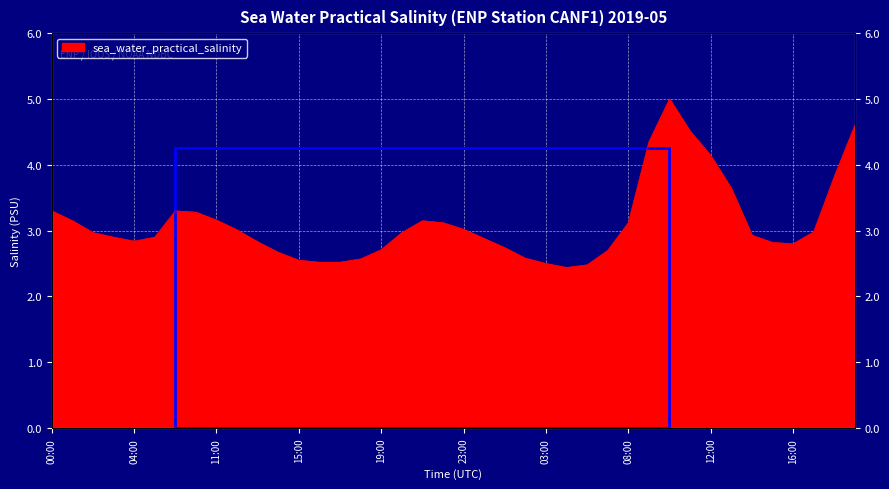

List the labels in order of value, largest first.

2019-05-02T10:00, 2019-05-02T19:00, 2019-05-02T11:00, 2019-05-02T09:00, 2019-05-02T12:00, 2019-05-02T18:00, 2019-05-02T13:00, 2019-05-01T00:00, 2019-05-01T09:00, 2019-05-01T10:00, 2019-05-01T11:00, 2019-05-01T01:00, 2019-05-01T21:00, 2019-05-01T22:00, 2019-05-02T08:00, 2019-05-01T23:00, 2019-05-01T12:00, 2019-05-02T17:00, 2019-05-01T02:00, 2019-05-01T20:00, 2019-05-02T14:00, 2019-05-01T03:00, 2019-05-01T05:00, 2019-05-02T00:00, 2019-05-01T04:00, 2019-05-01T13:00, 2019-05-02T15:00, 2019-05-02T16:00, 2019-05-02T01:00, 2019-05-01T19:00, 2019-05-02T07:00, 2019-05-01T14:00, 2019-05-02T02:00, 2019-05-01T18:00, 2019-05-01T15:00, 2019-05-01T16:00, 2019-05-01T17:00, 2019-05-02T03:00, 2019-05-02T05:00, 2019-05-02T04:00